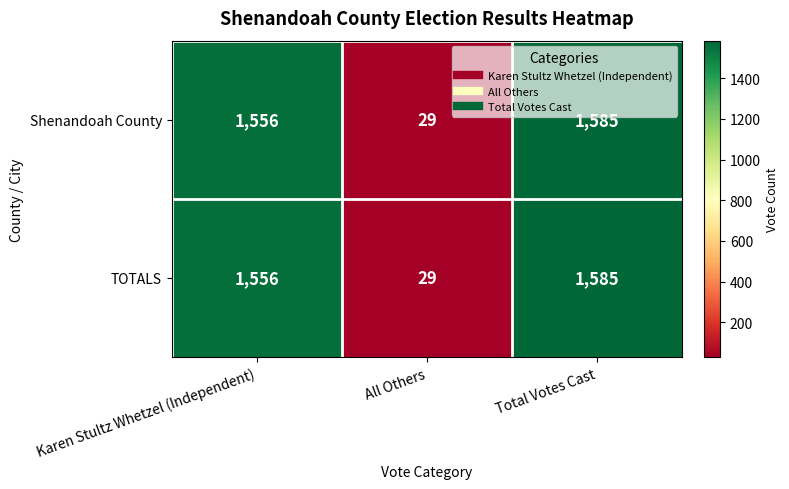

At which category is the sum across all series the highest?

Total Votes Cast